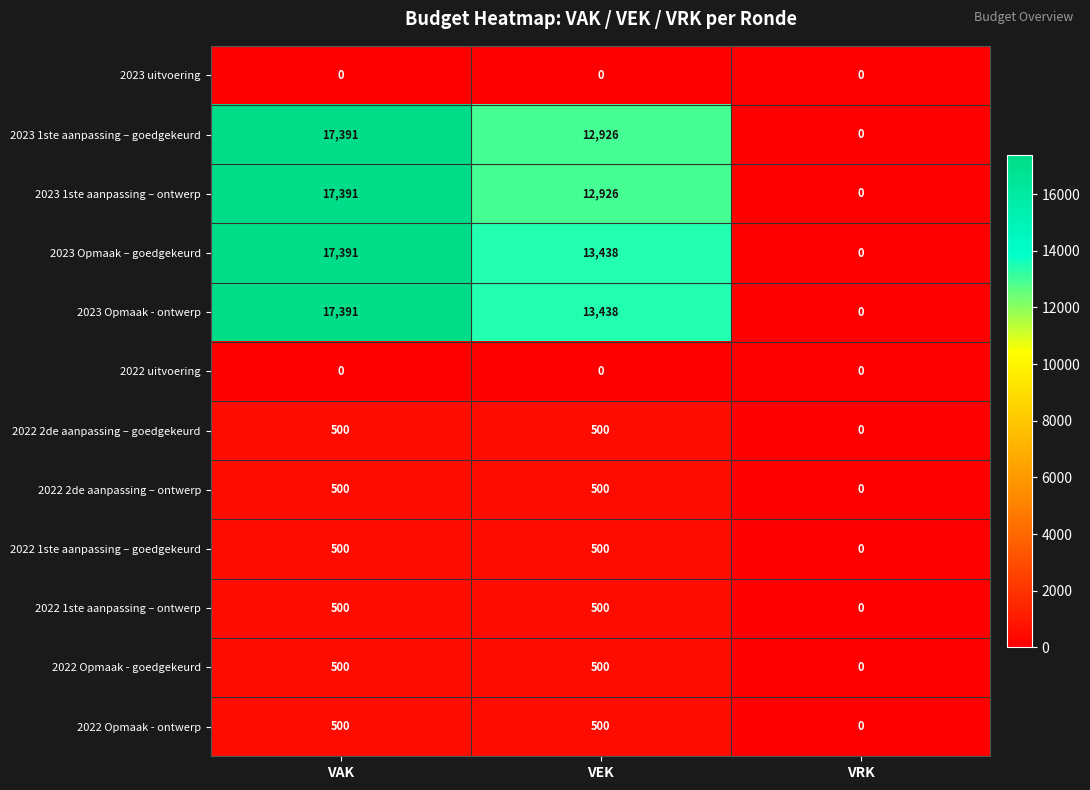

The 2023 uitvoering series shows 0 at VEK. True or false?

True